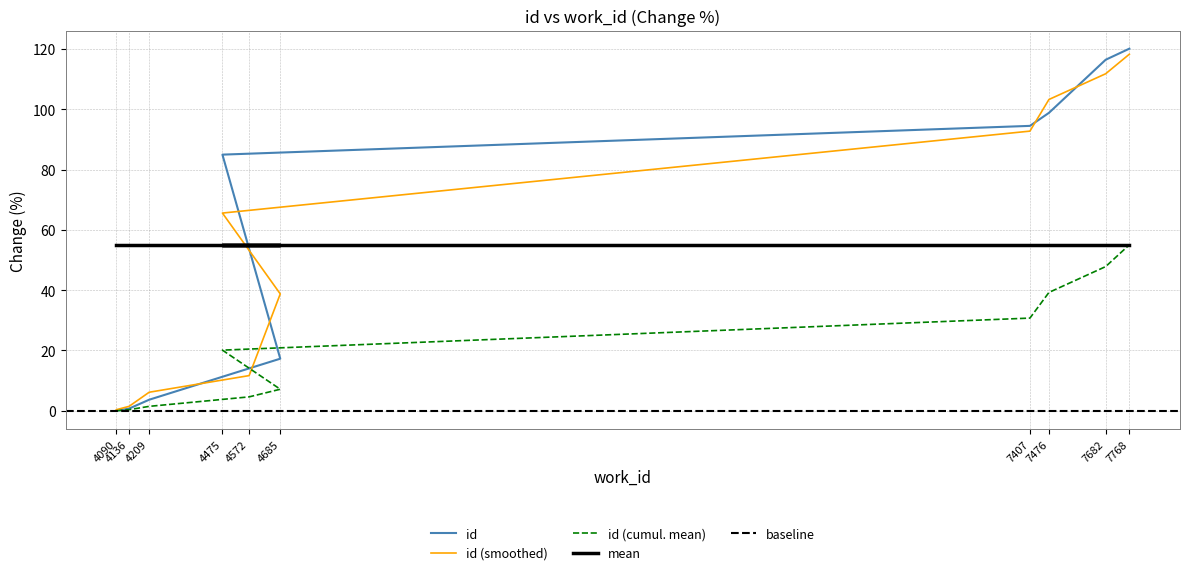

What is the label of the 8th point from the left?

7476